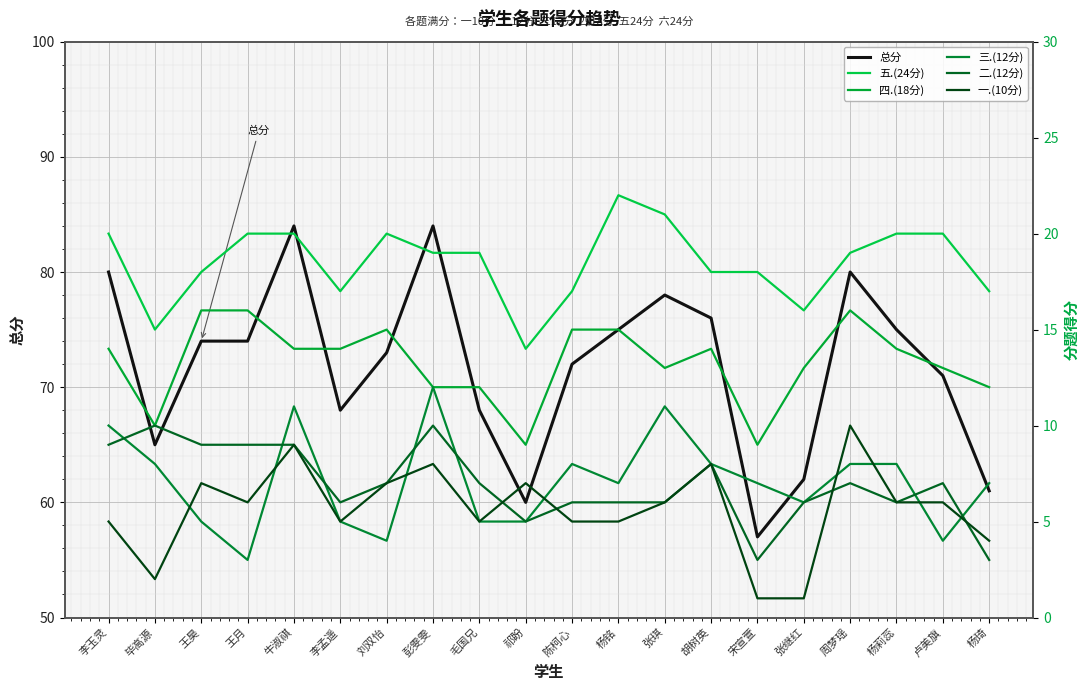

What position from the right is 周梦瑶?

4